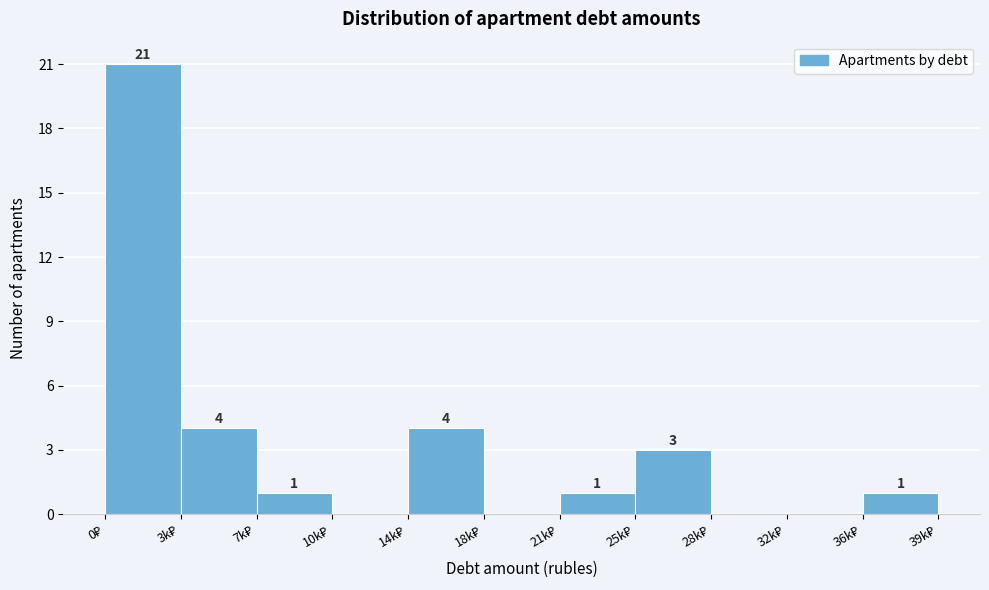

What is the sum of all values?

35